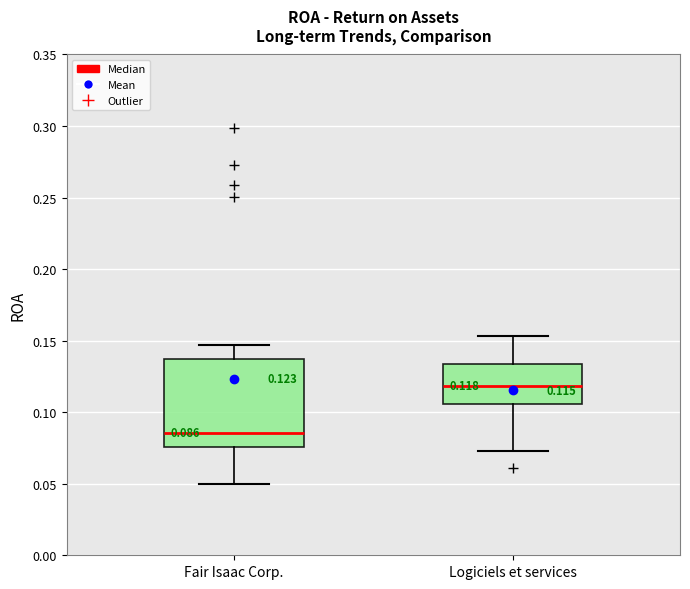

Which box's median line is the lowest?

Fair Isaac Corp.